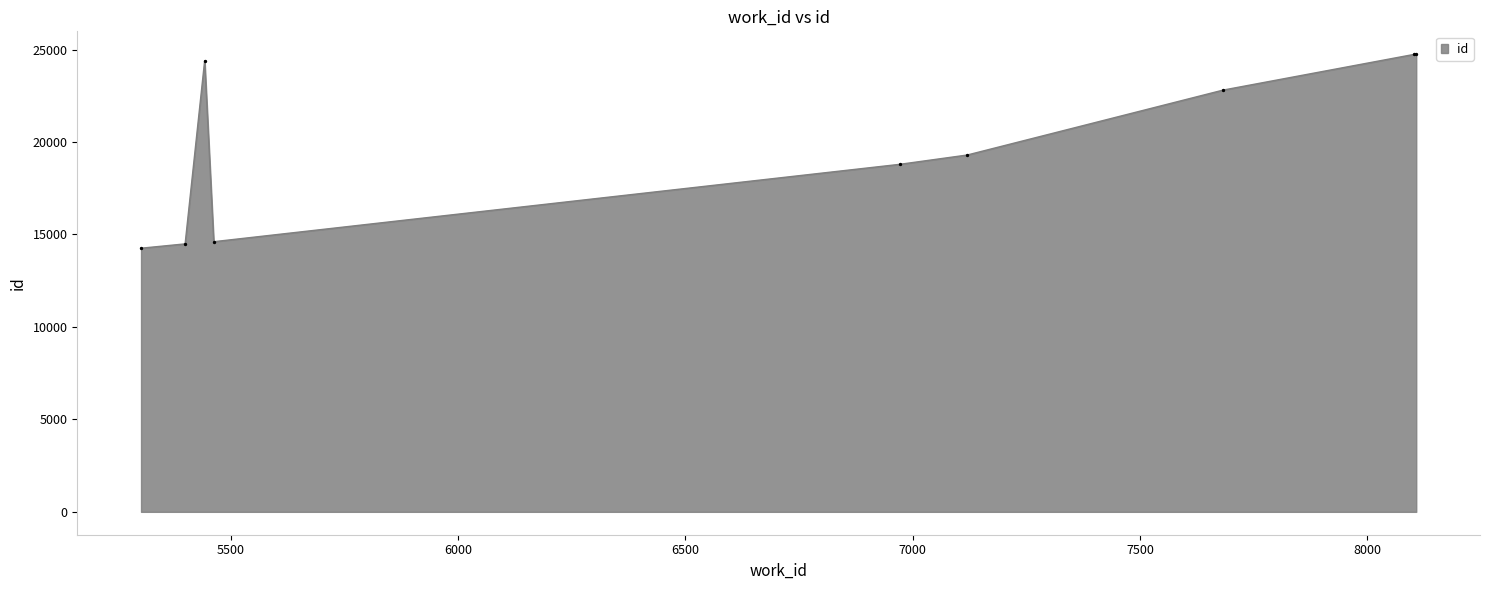

What is the minimum value shown in the chart?

14257